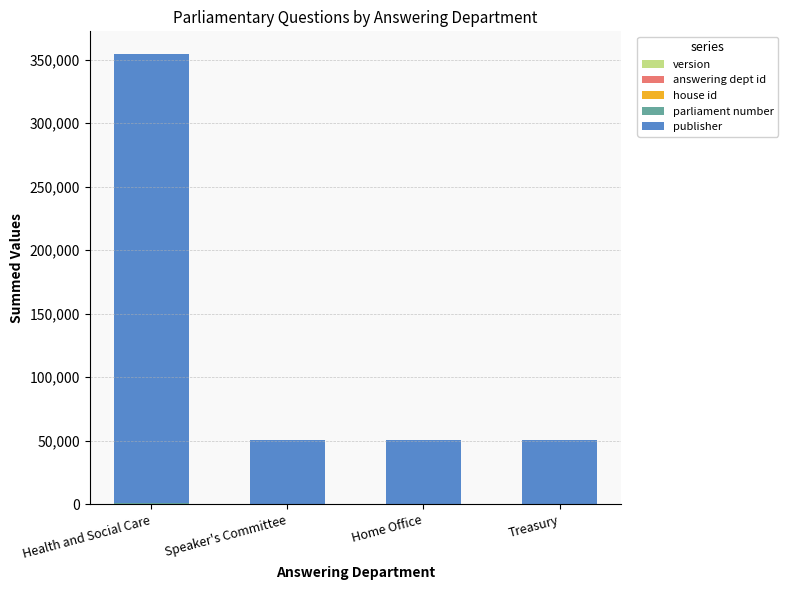

At which category is the sum across all series the highest?

Health and Social Care